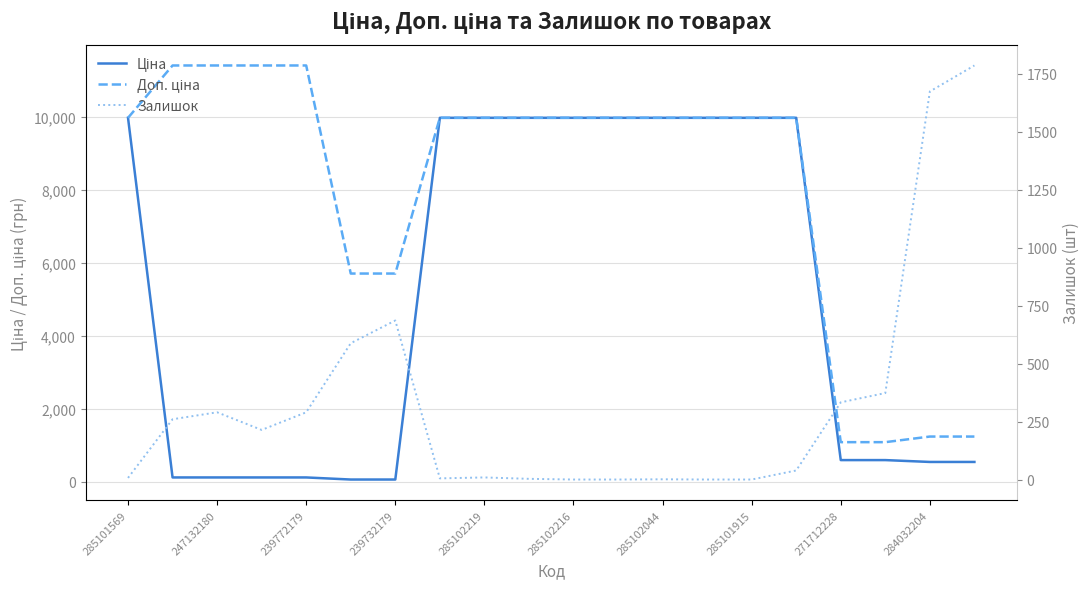

What is the spread (max minus min) of values at 247132180?

11295.9